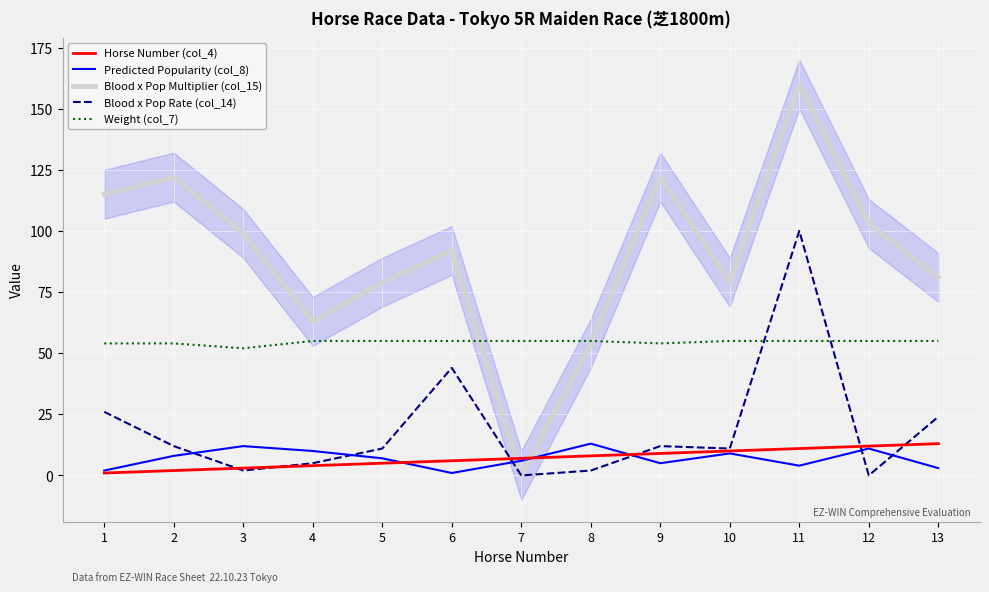

How many values in Blood x Pop Multiplier (col_15) are above zero?

12